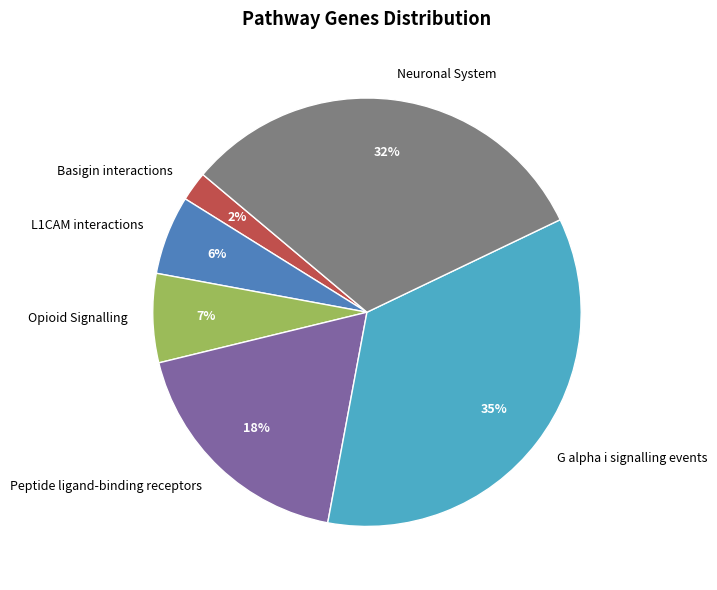

How many segments does this pie chart have?

6